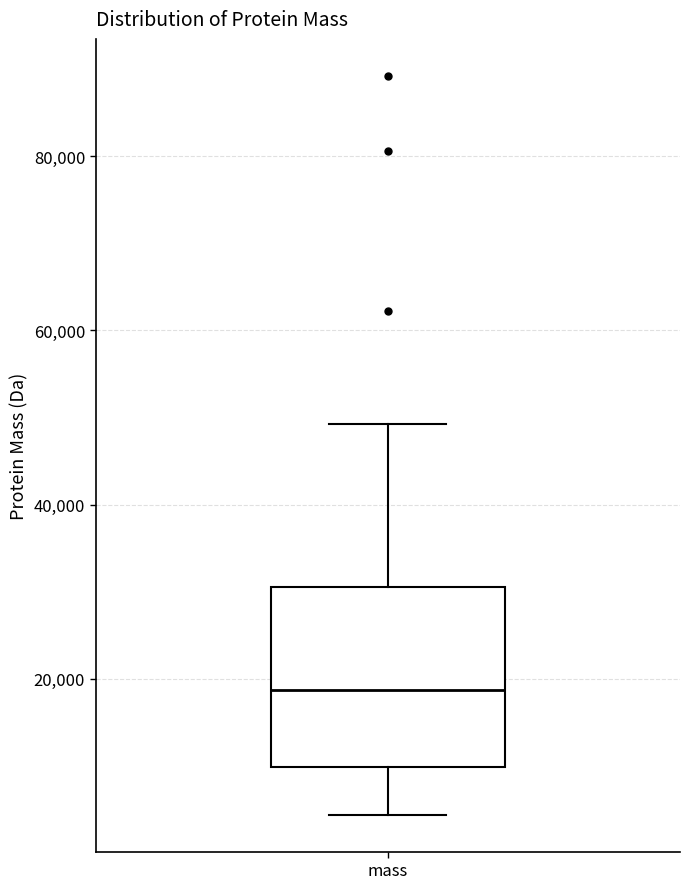

Read this box plot against the y-axis: the position of the median line, the range covered by the box, and the ends of both whiskers. The values are not printed on the chart, so give them approximately, as read against the axis.

median 18000, box 10000 to 30000, whiskers 4000 to 50000